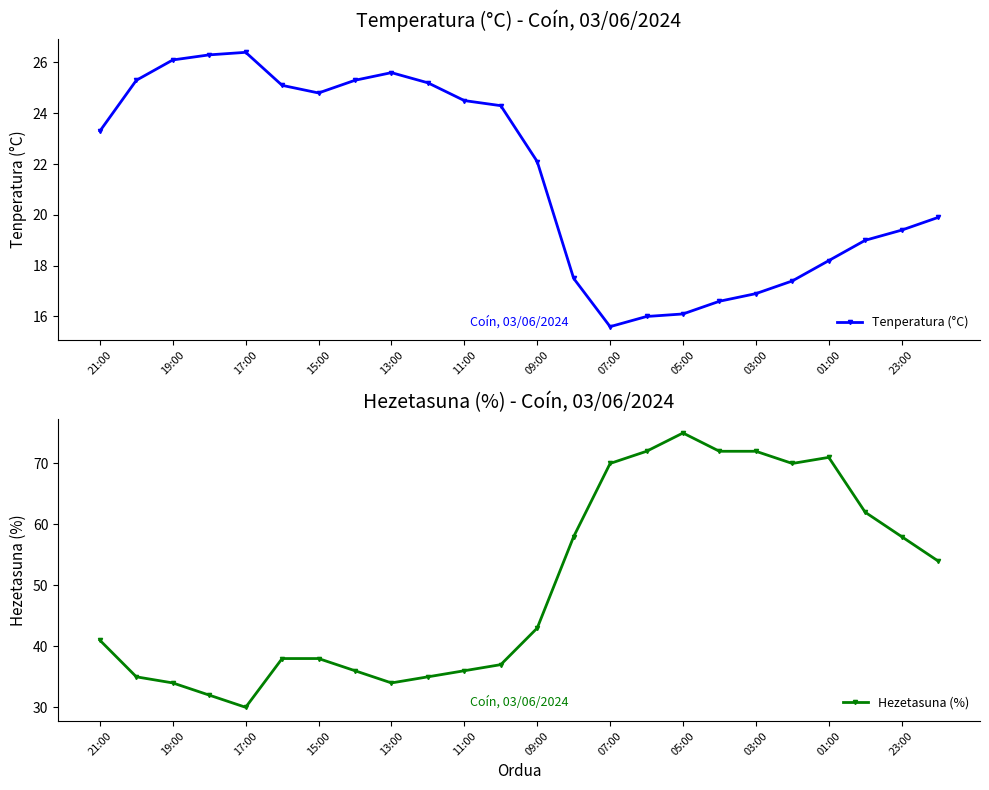

True or false: Tenperatura (°C) has a value of 16.0 at 15.

True